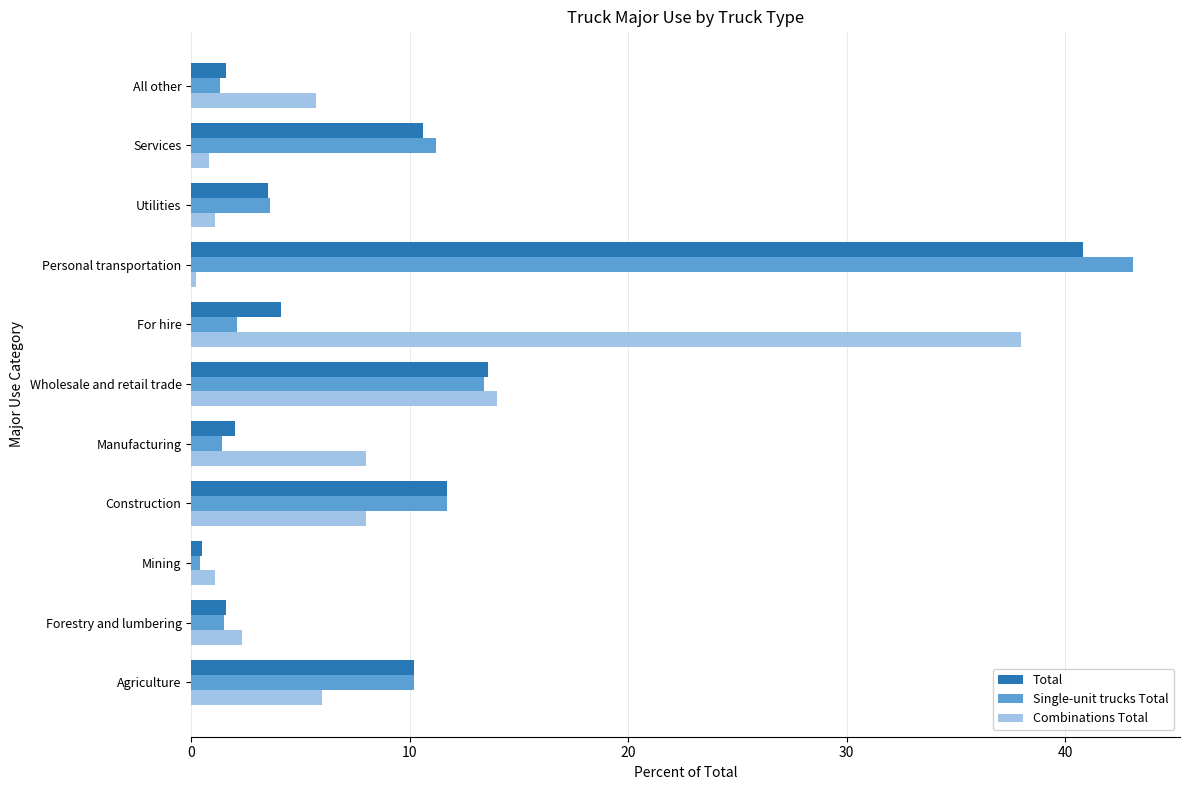

Is the value of Single-unit trucks Total at Agriculture greater than the value of Combinations Total at All other?

Yes